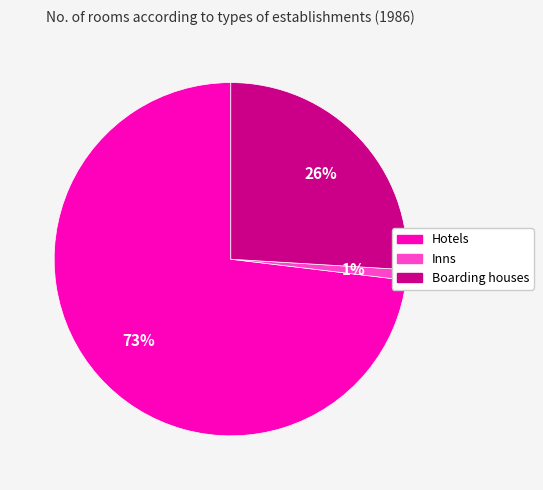

To the nearest percent, what portion does Inns represent?

1%